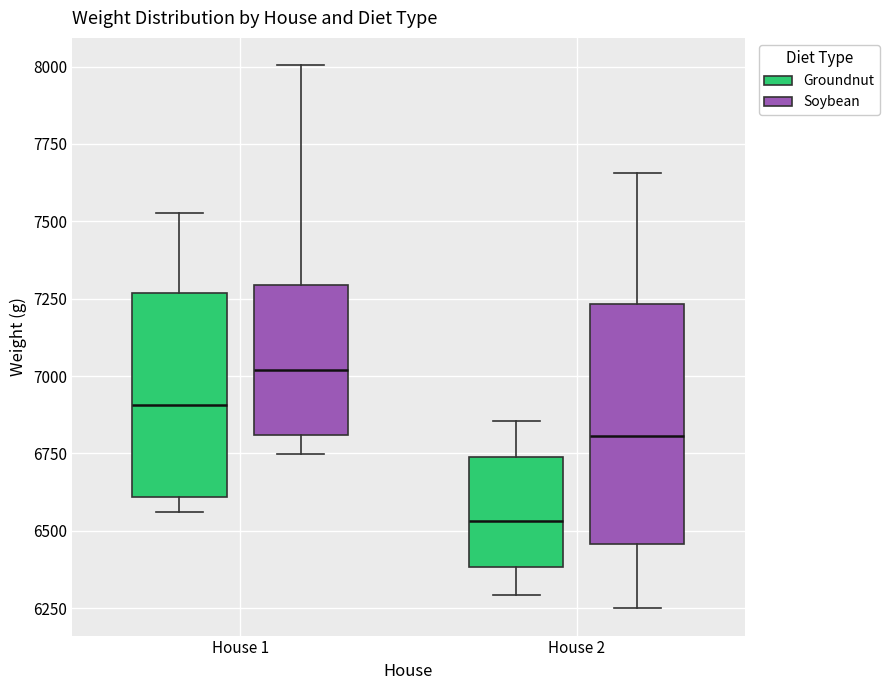

Comparing the boxes themselves (not the whiskers), which one is the tallest?

House 2 (Soybean)